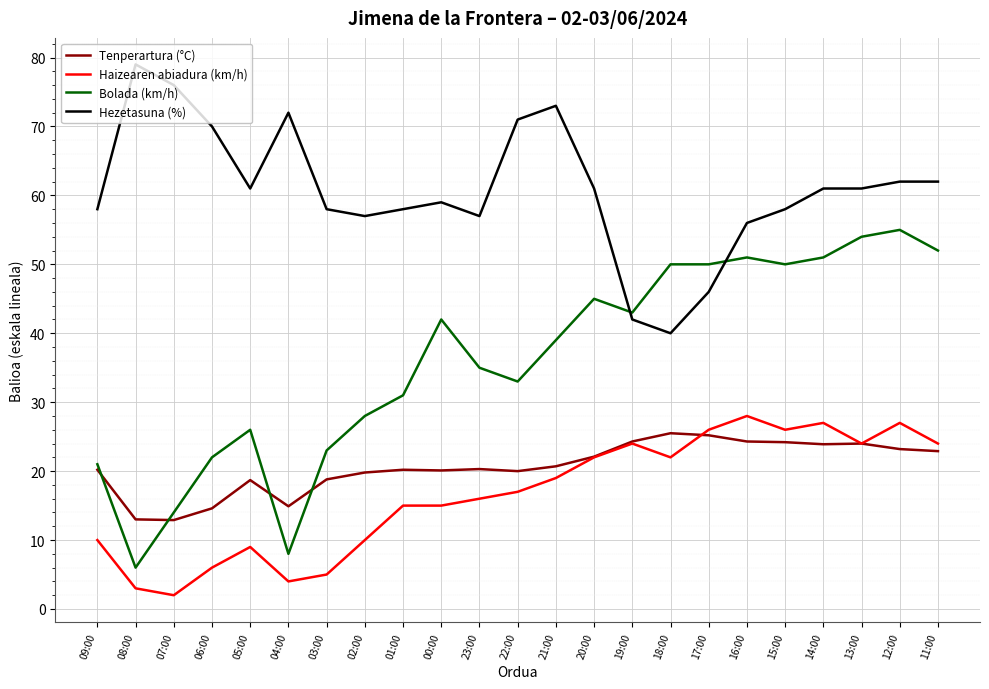

What is the average value of the Haizearen abiadura (km/h) series?

16.6